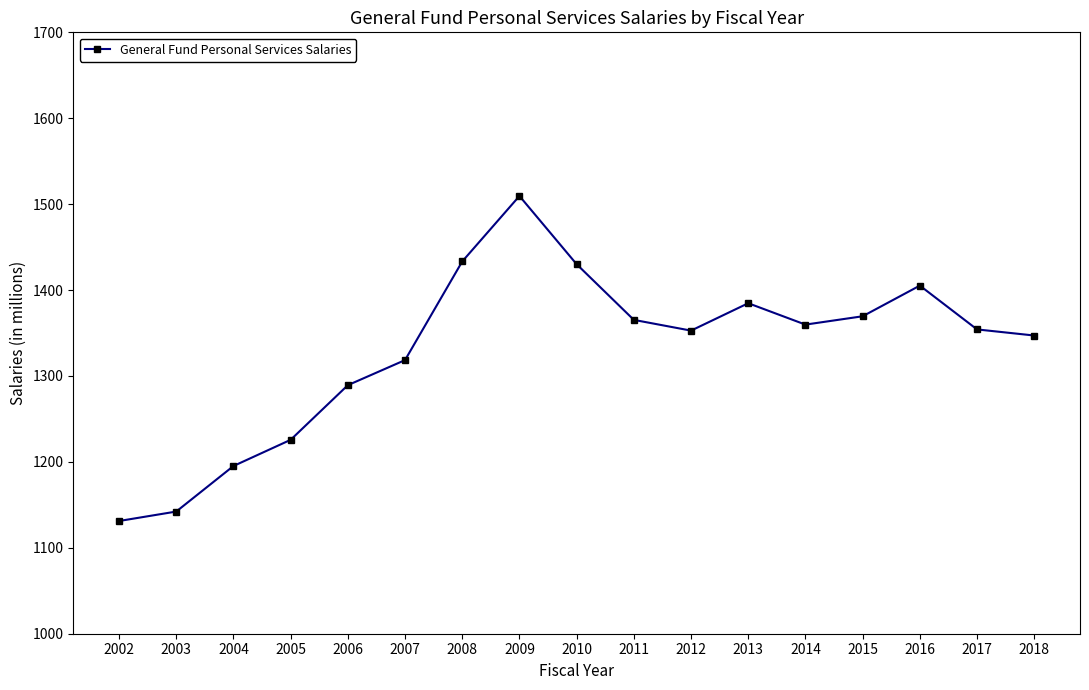

The chart shows a value of 1225.7 at 2005. True or false?

True